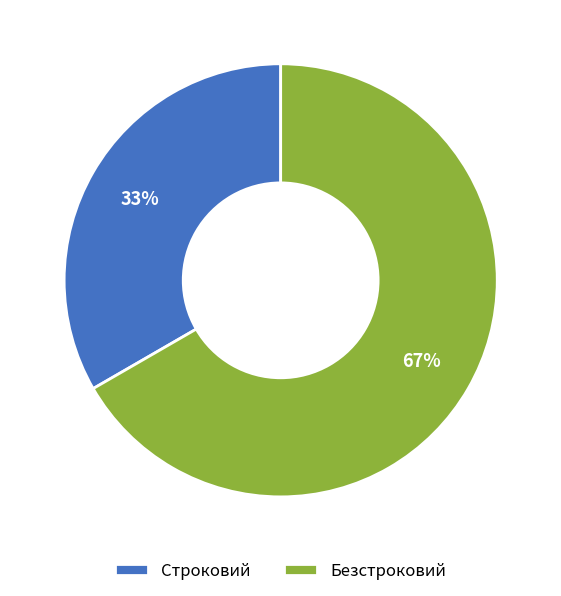

The Строковий slice represents 45% of the pie. True or false?

False